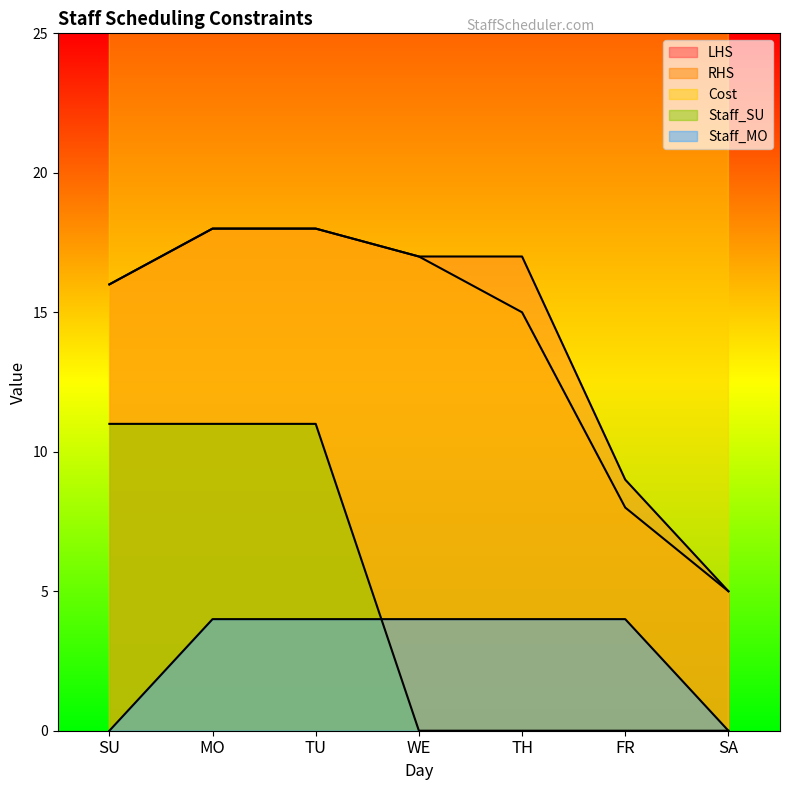

True or false: Staff_SU and Cost cross at least once.

False